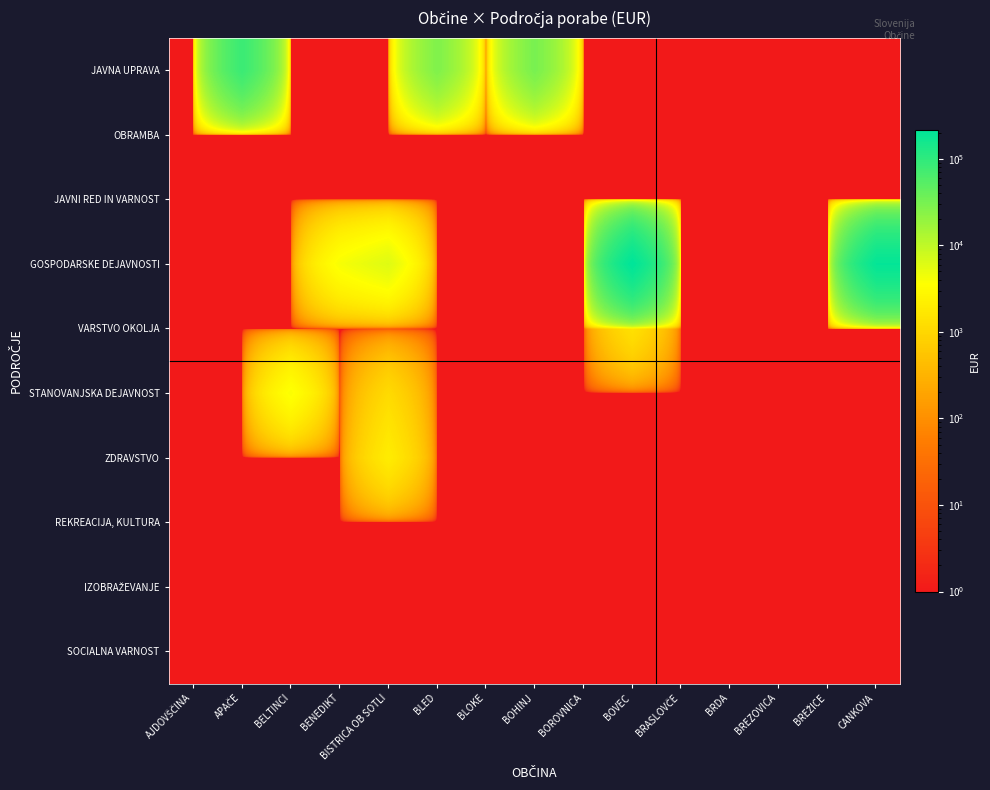

List the series in order of their peak value, lowest first.

OBRAMBA, JAVNI RED IN VARNOST, REKREACIJA, KULTURA, IZOBRAŽEVANJE, SOCIALNA VARNOST, VARSTVO OKOLJA, ZDRAVSTVO, STANOVANJSKA DEJAVNOST, JAVNA UPRAVA, GOSPODARSKE DEJAVNOSTI